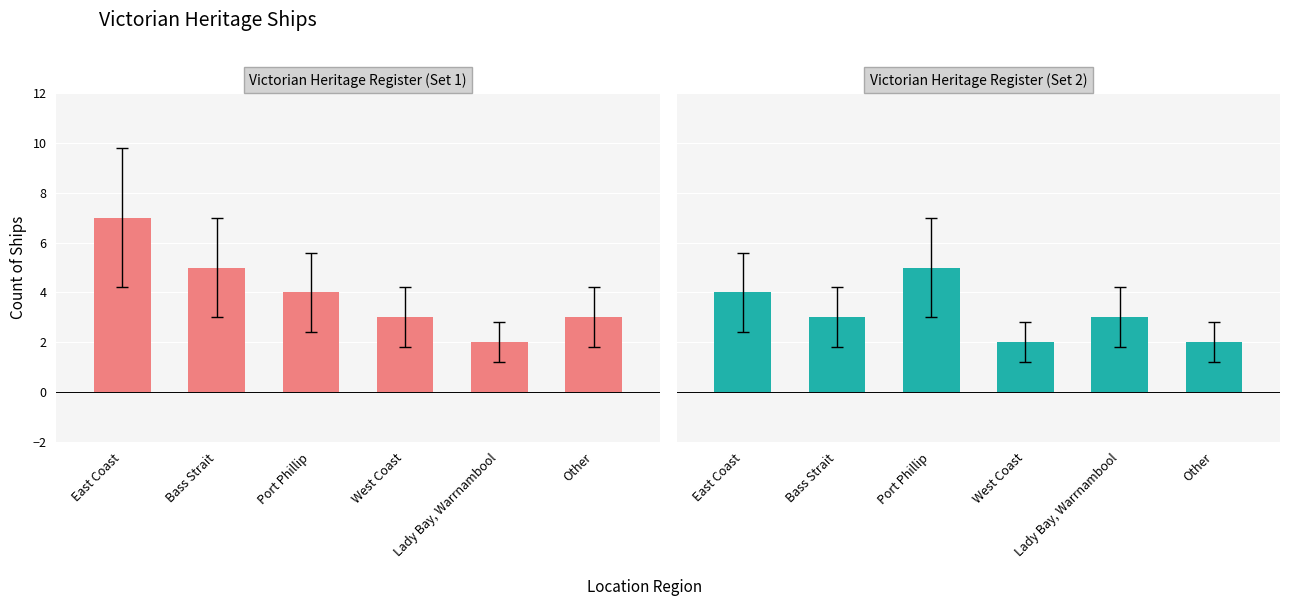

What is the minimum value for Victorian Heritage Register (Set 2)?

2